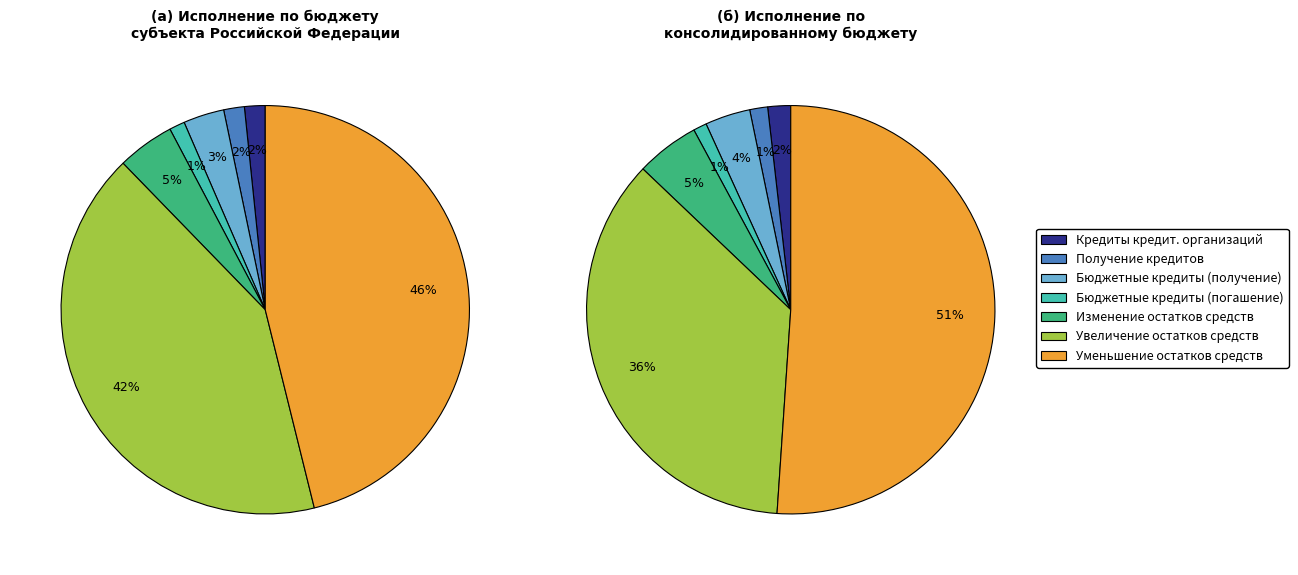

What is the change in value from Получение кредитов от кредитных организаций to Изменение остатков средств?

+35502385.3